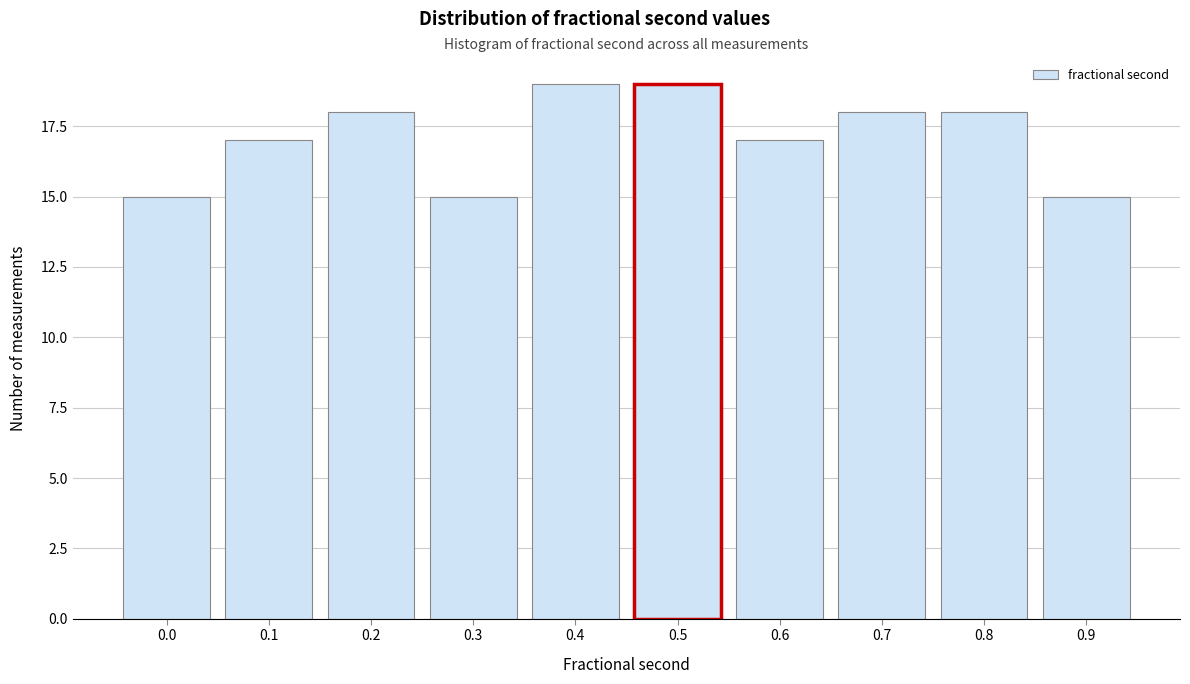

Reading left to right, extract all data points from this chart.

0.0=15	0.1=17	0.2=18	0.3=15	0.4=19	0.5=19	0.6=17	0.7=18	0.8=18	0.9=15